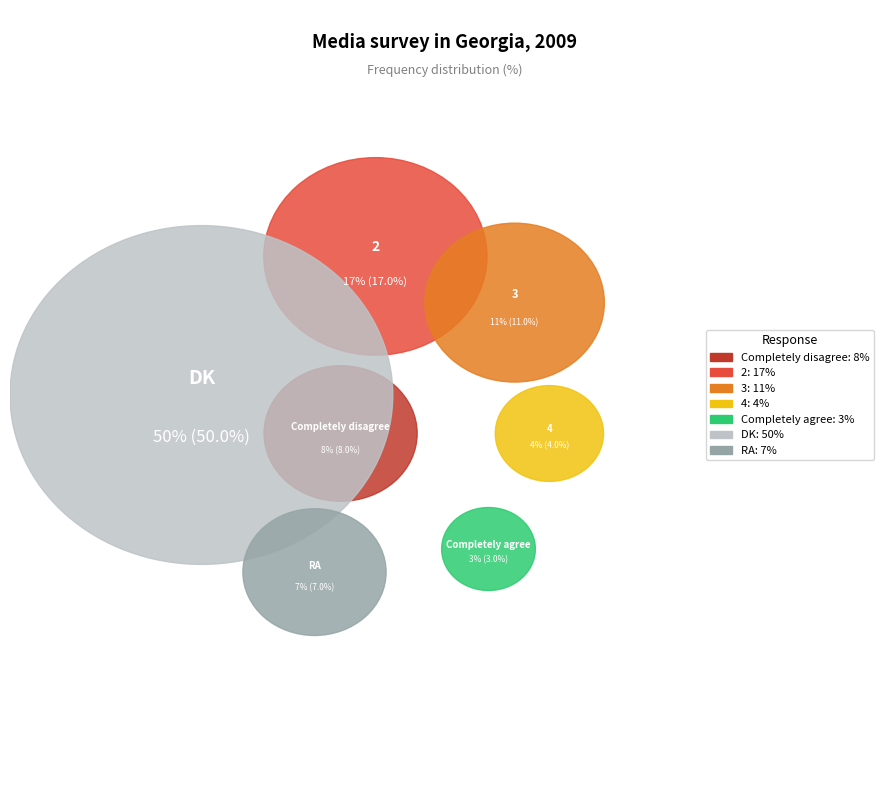

Count the number of slices in the pie.

7